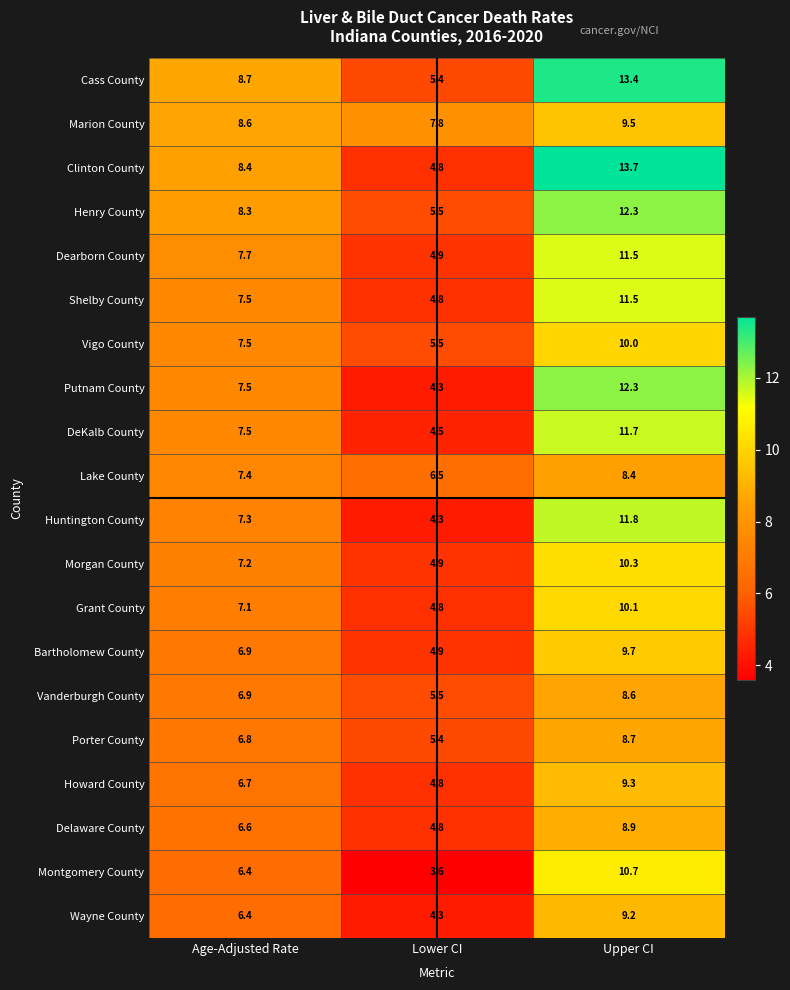

Which series changed the most between Lower CI and Upper CI?

Clinton County